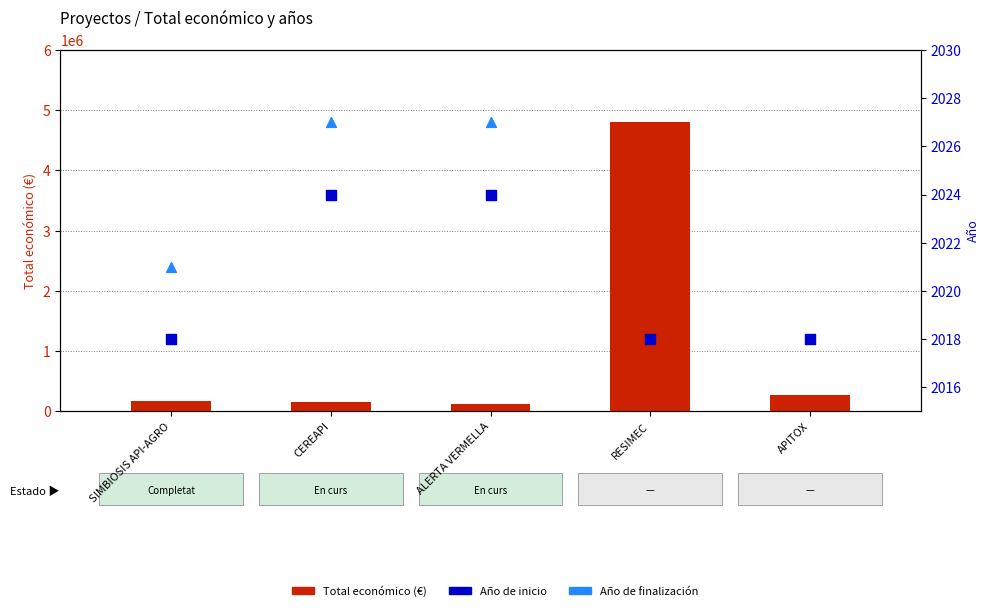

Which series reaches the maximum Y coordinate?

Total económico